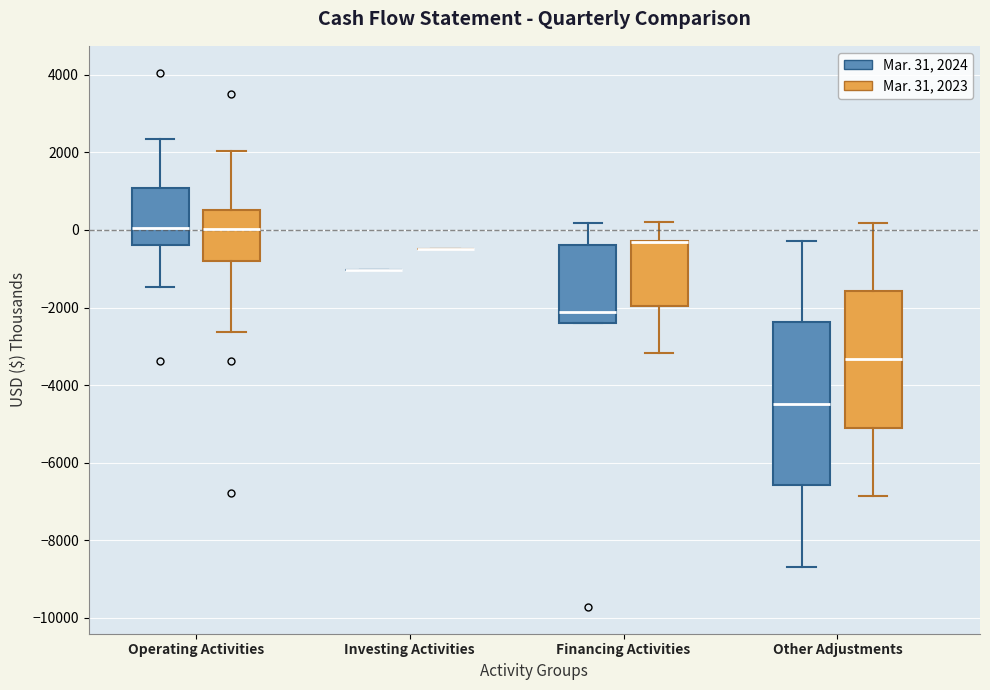

Which box is the tallest, from its lower edge to its upper edge?

Other Adjustments (Mar. 31, 2024)